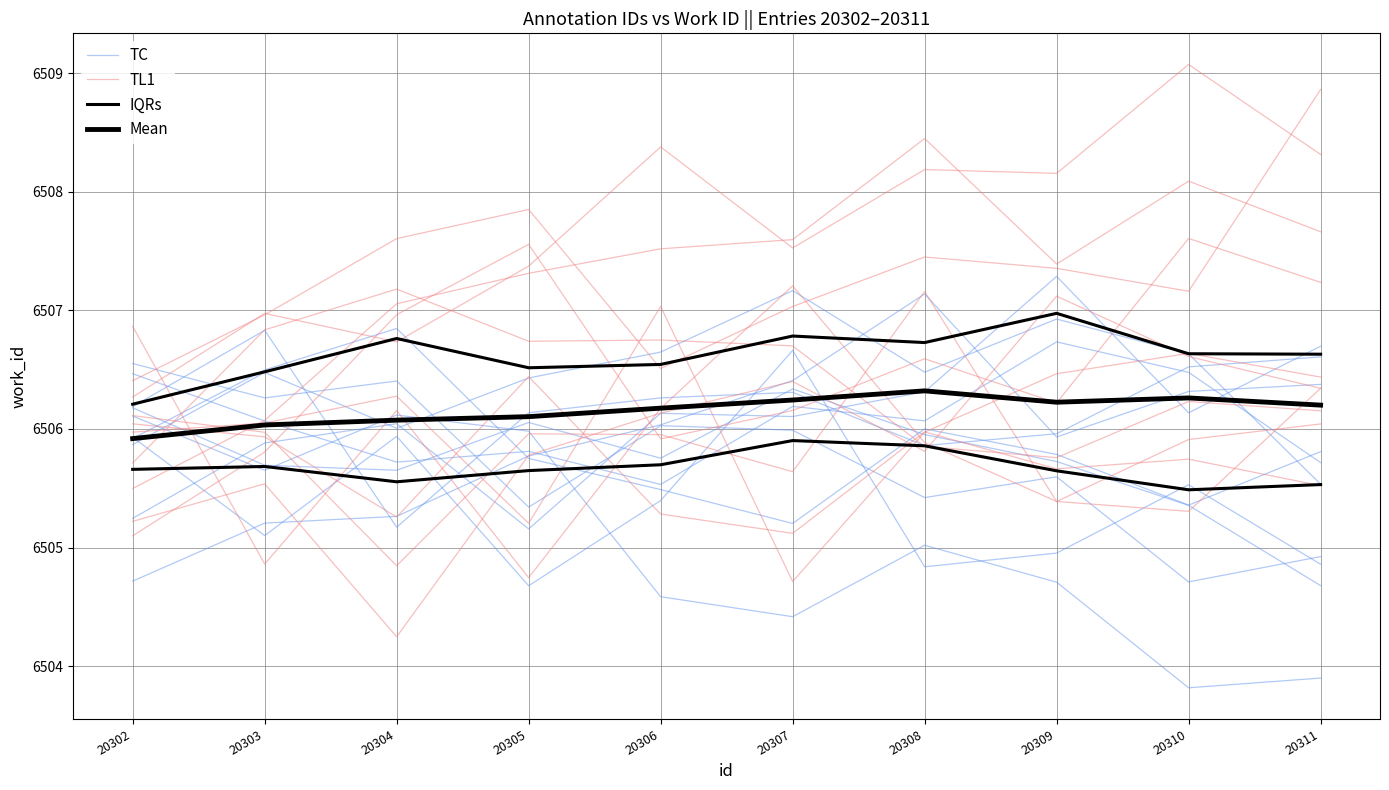

Where is TC nearest to the value 6504?

20311